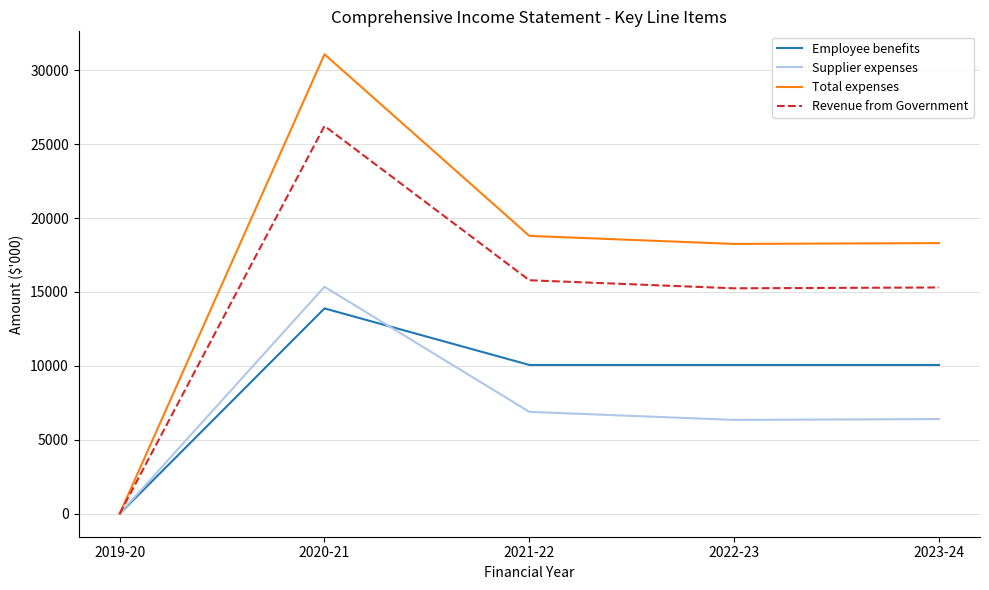

What is the spread (max minus min) of values at 2021-22?

11902